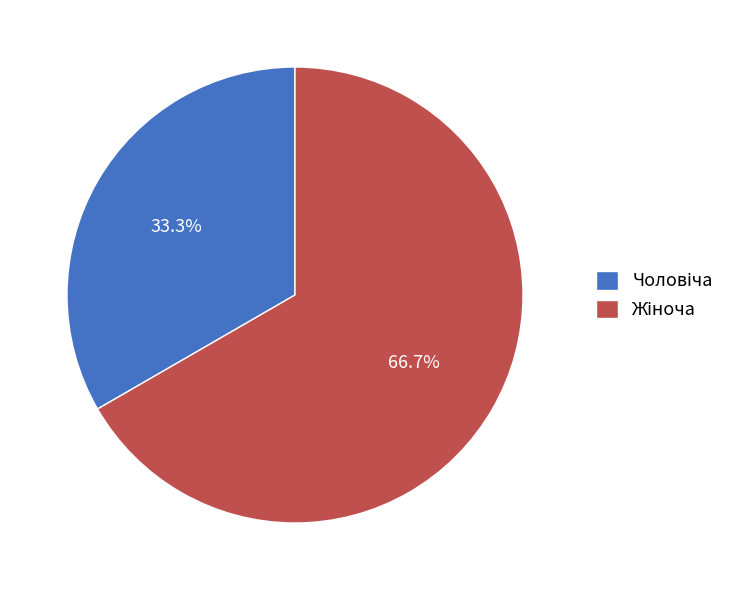

Count the number of slices in the pie.

2